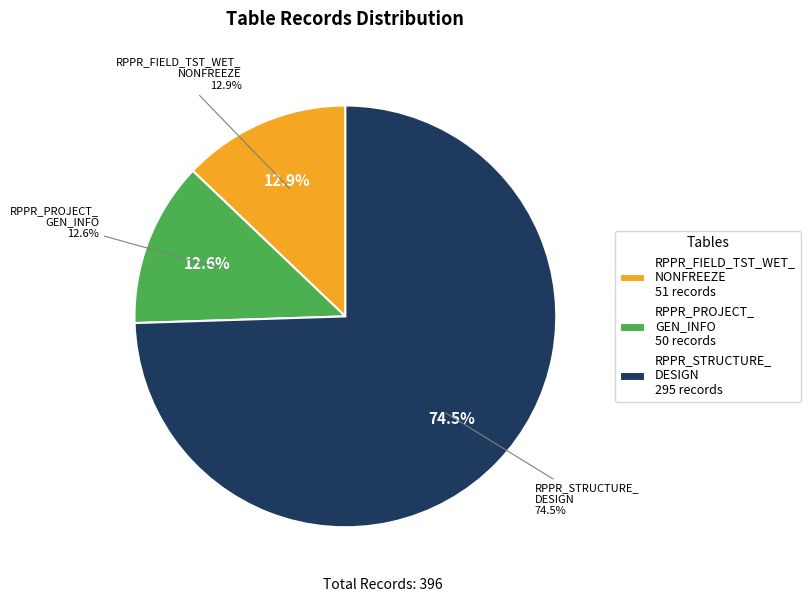

The RPPR_PROJECT_GEN_INFO slice represents 13% of the pie. True or false?

True